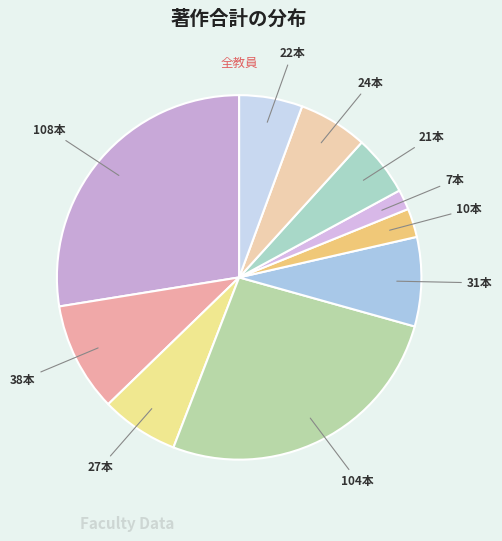

How many slices are in this pie chart?

10